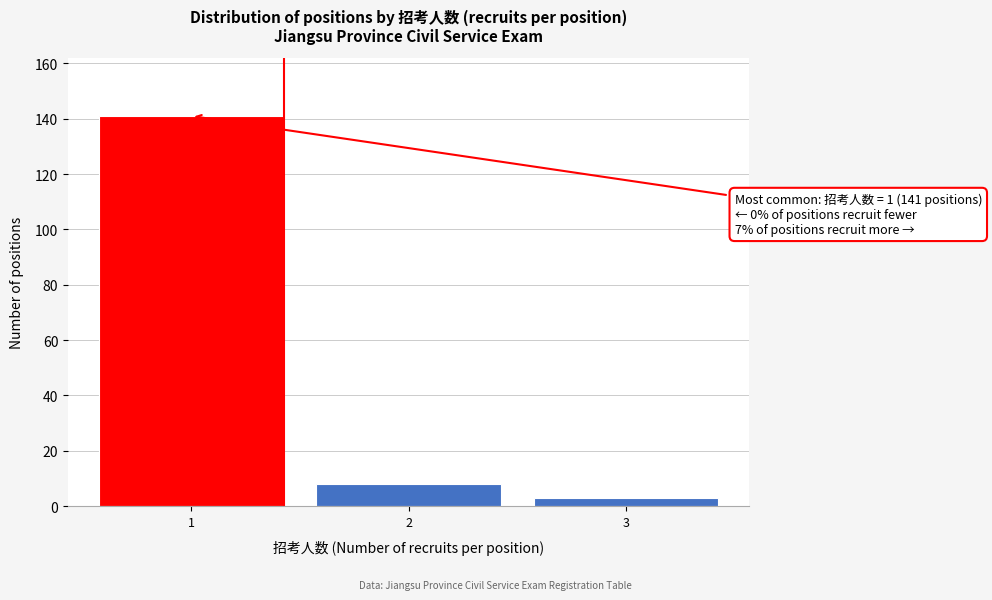

Reading left to right, list all the values displayed in this chart.

141	8	3